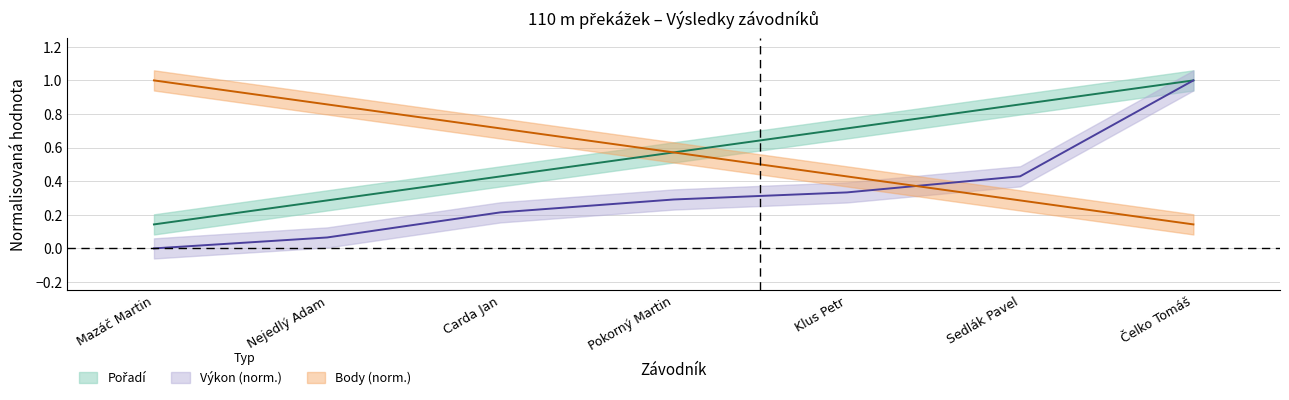

The Výkon series shows 0.8 at Sedlák Pavel. True or false?

False